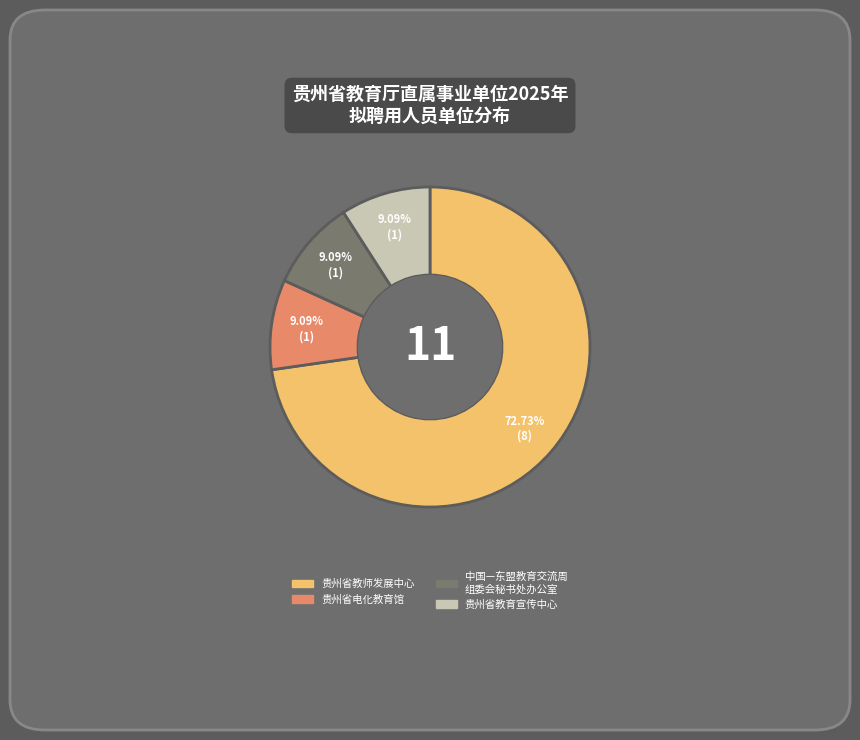

Is there a majority slice in this chart?

Yes